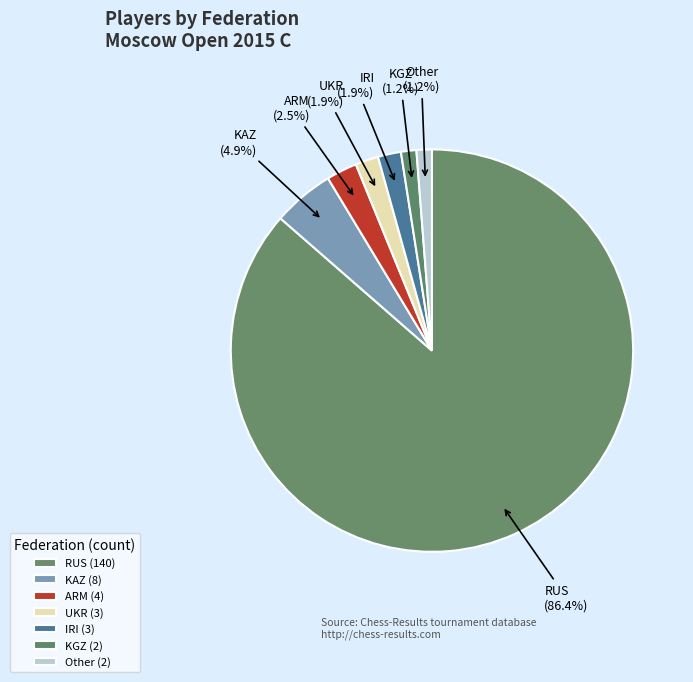

What percentage is the UKR slice, to the nearest percent?

2%